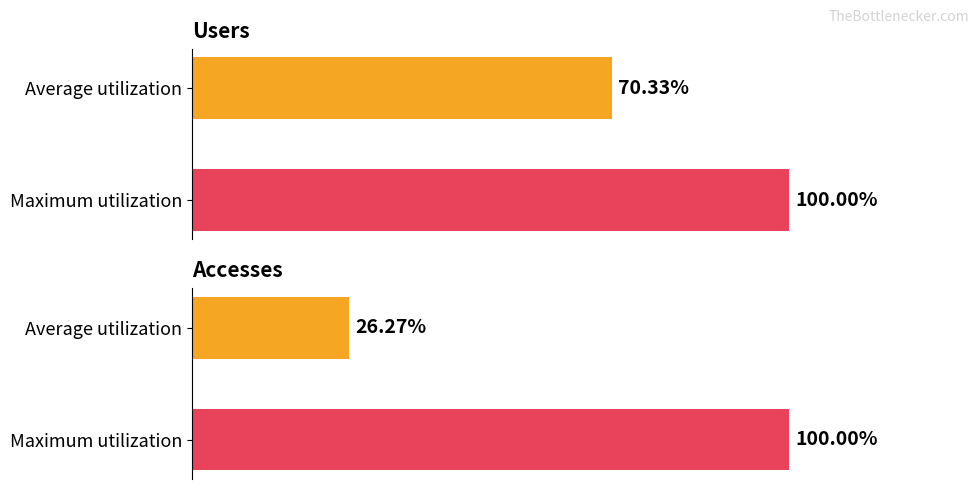

How many bars are there in total?

4